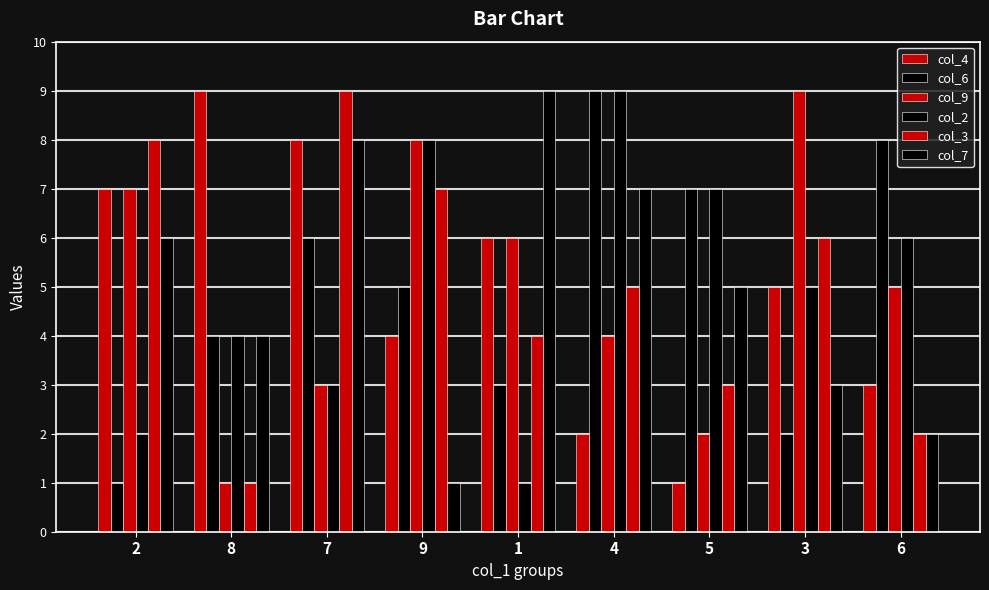

What is the total value across all series at 6?

26